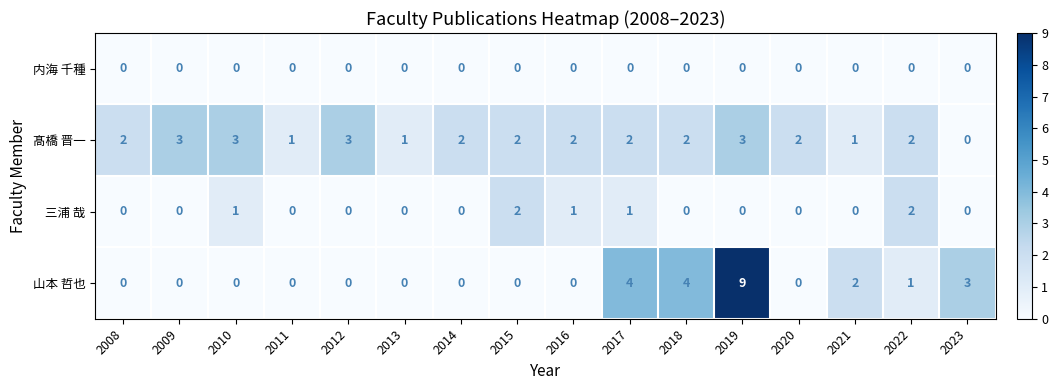

Count the number of categories in the chart.

16